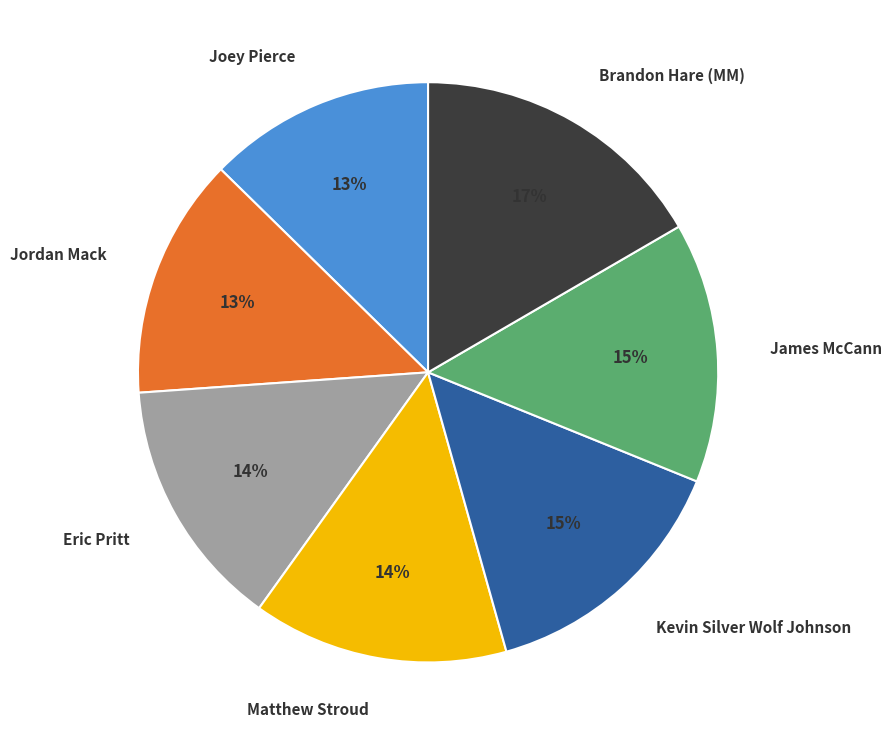

Is James McCann the majority of the pie?

No